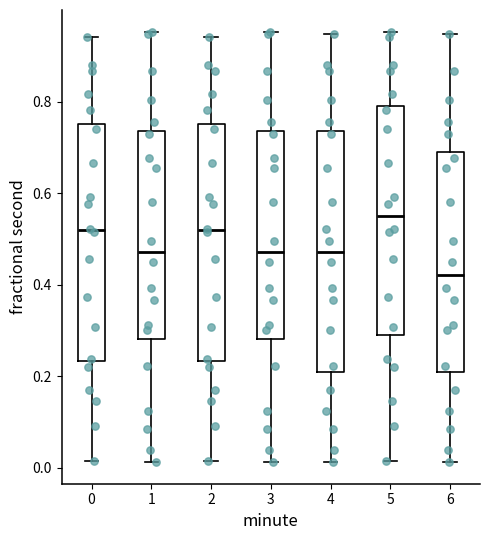

Where does the median line of the box at x = 1 sit on the y-axis? The values are not printed on the chart, so give them approximately, as read against the axis.

0.48